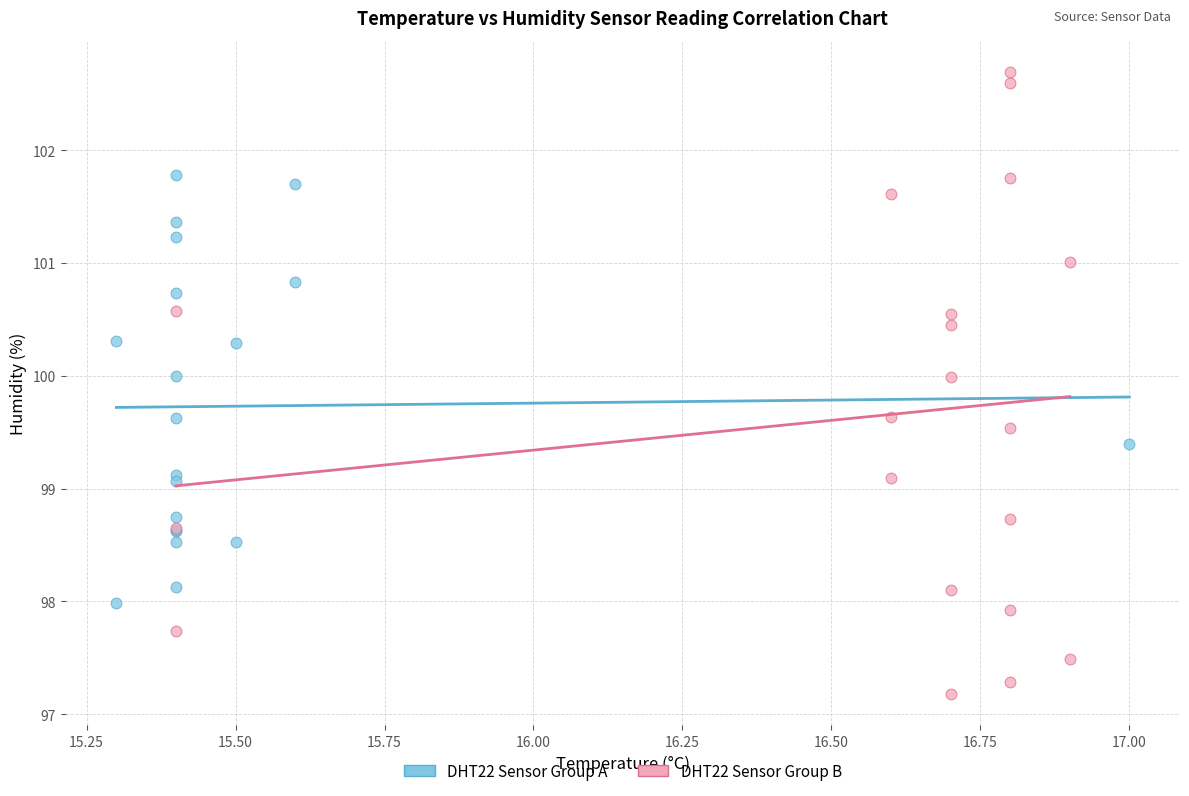

Which series contains the highest Y value?

DHT22 Sensor Group B